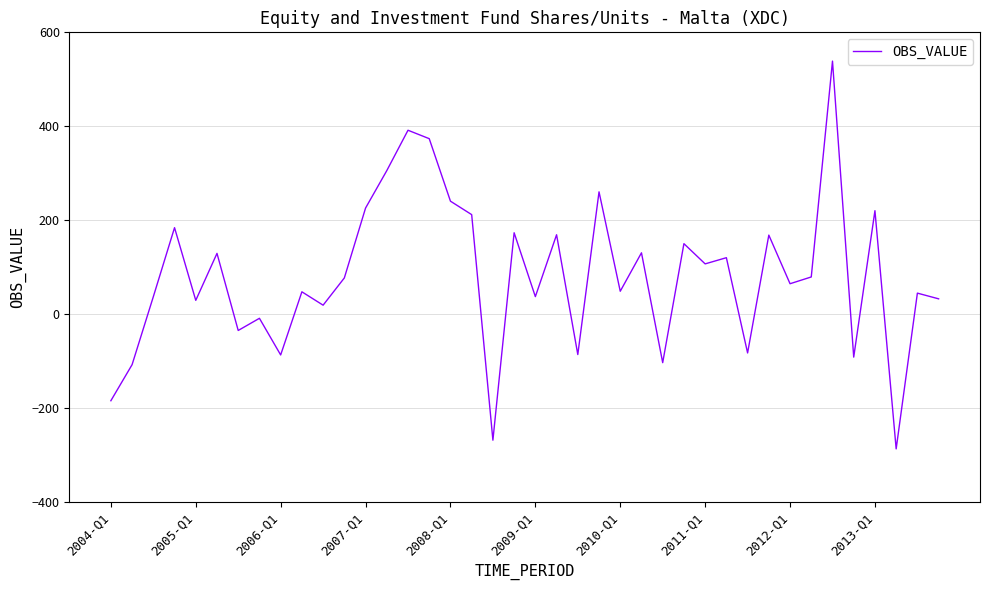

What is the difference between the maximum and minimum values?

825.3